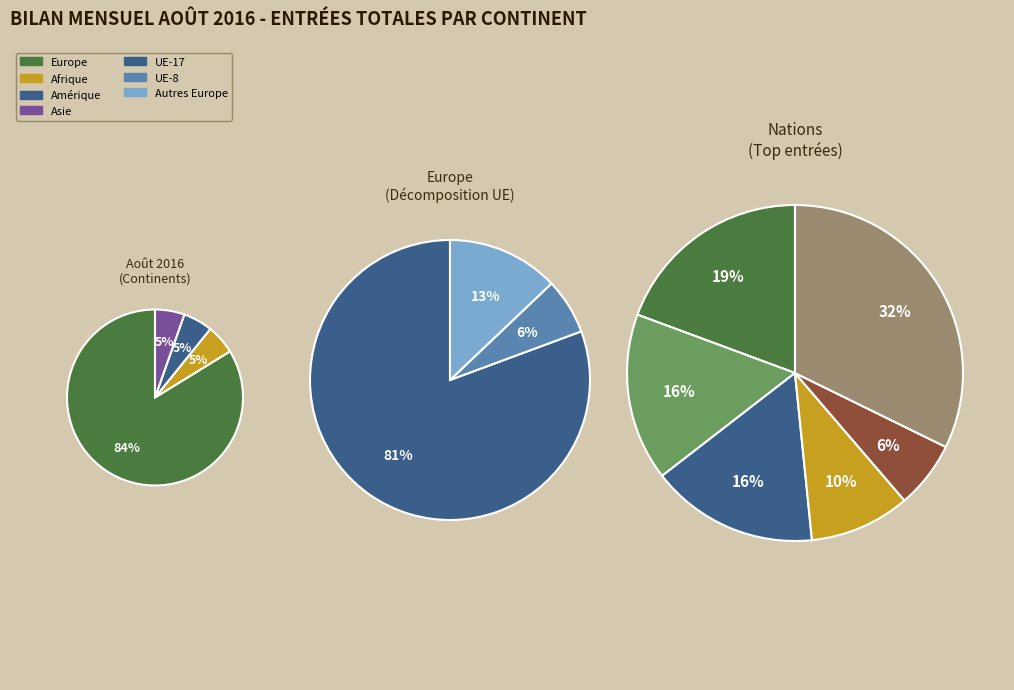

What is the total percentage of Europe and Océanie?

83.8%